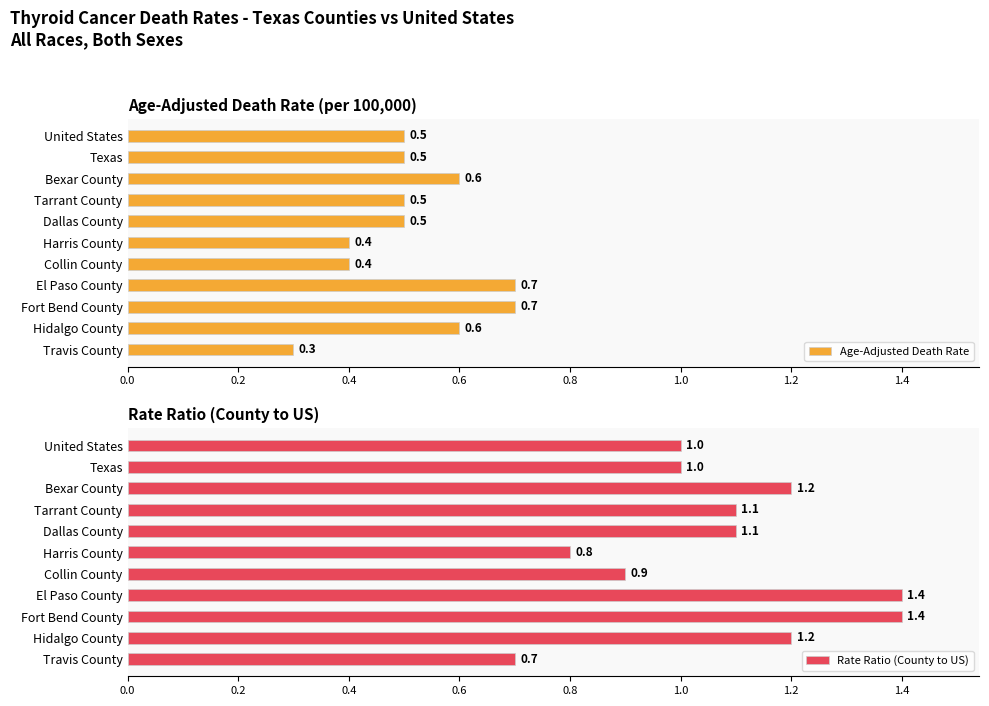

True or false: Age-Adjusted Death Rate has a value of 1.0 at Bexar County.

False